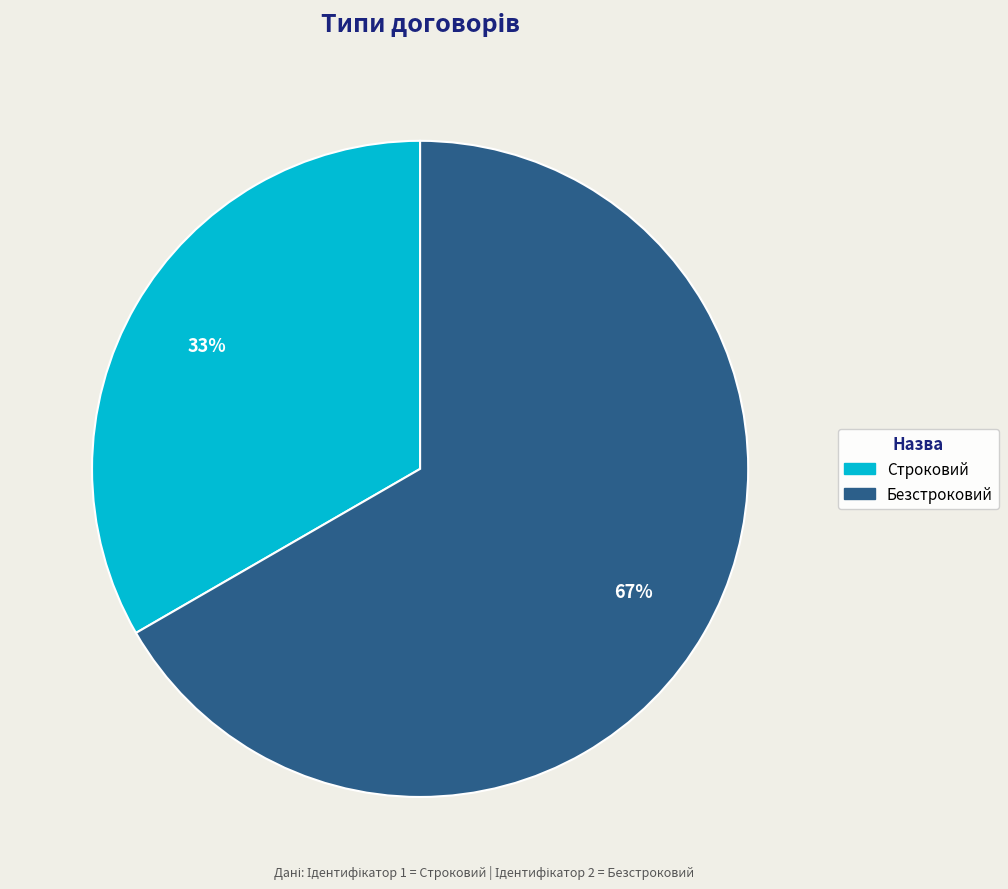

Approximately how many times larger is the value at Строковий compared to Безстроковий?

0.5